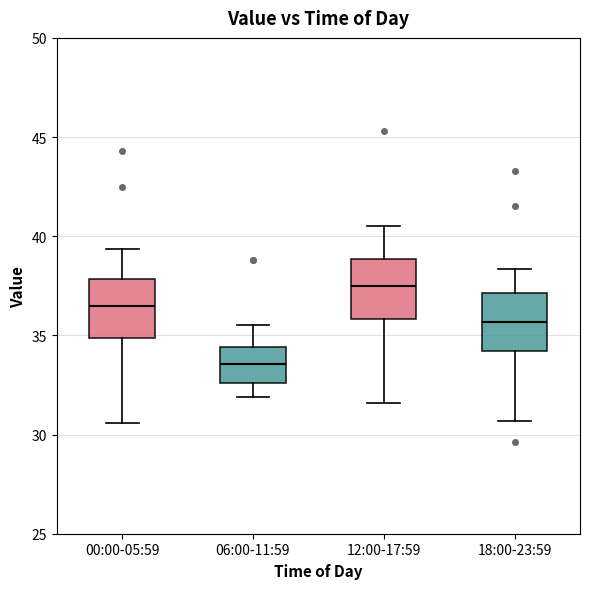

Where does the lower whisker of the box for 18:00-23:59 end on the y-axis? The values are not printed on the chart, so give them approximately, as read against the axis.

30.5